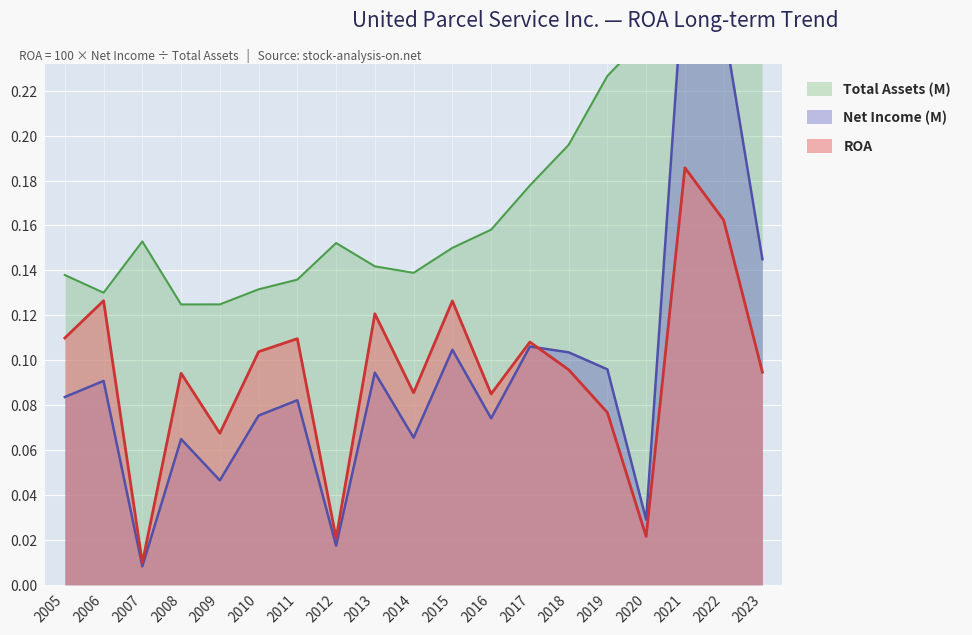

How many lines are shown in the chart?

3